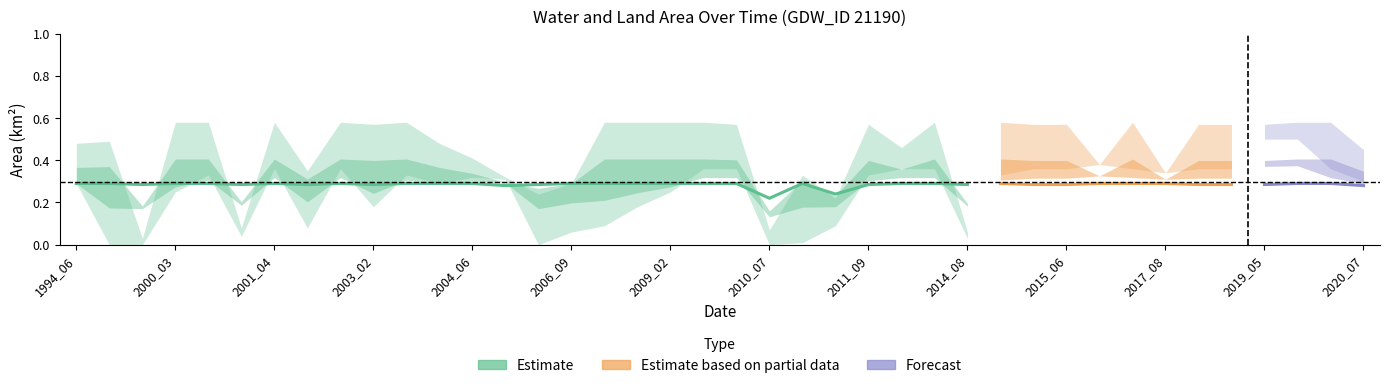

Is it true that origlandArea equals 0.1 at 2011_07?

False